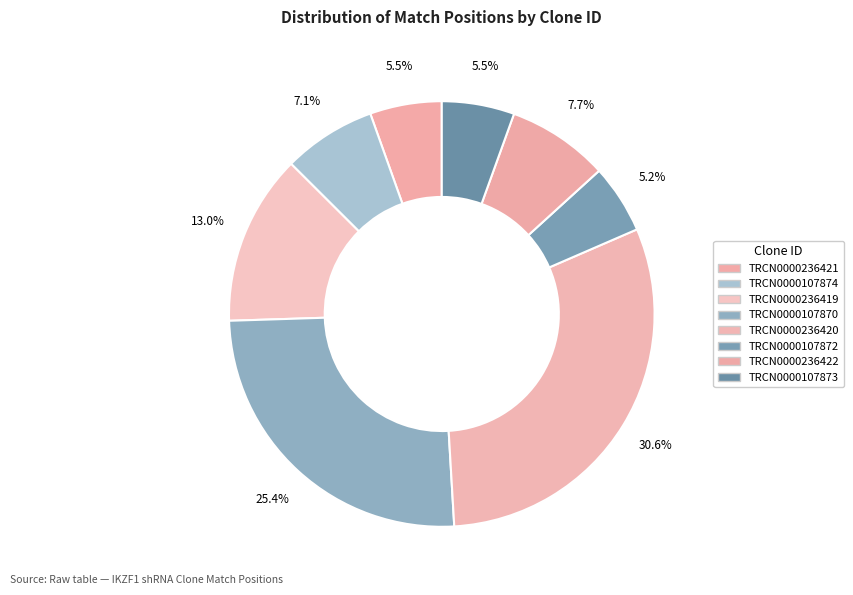

How many slices are in this pie chart?

8